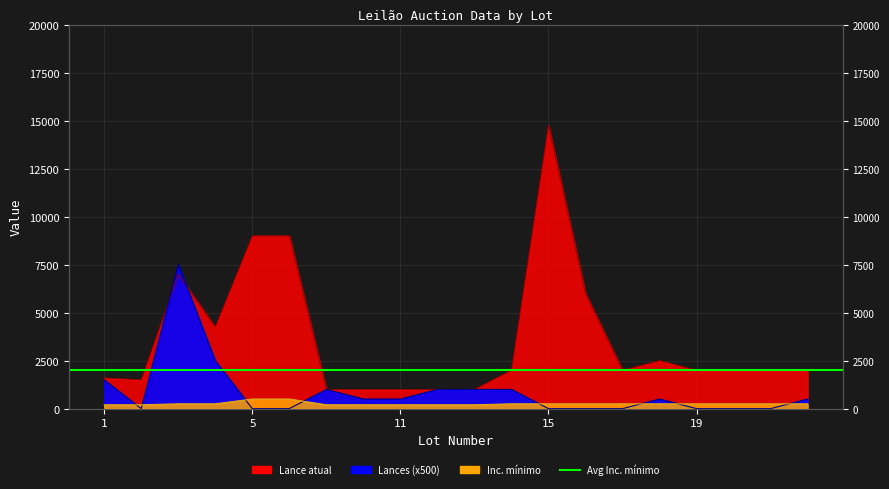

What is the value of the Lances point at the 9th from the left?

500